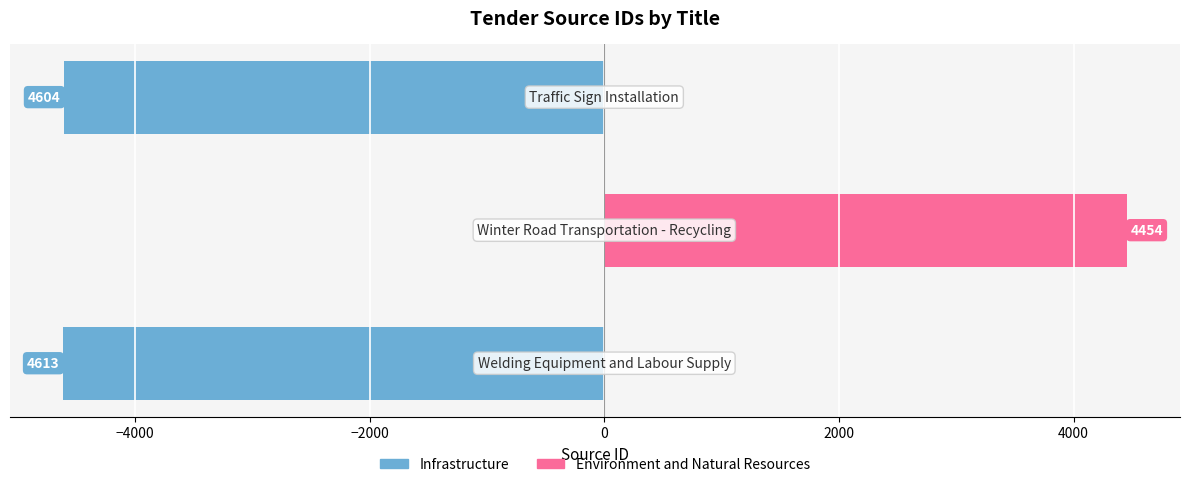

Count the number of data series in this chart.

2